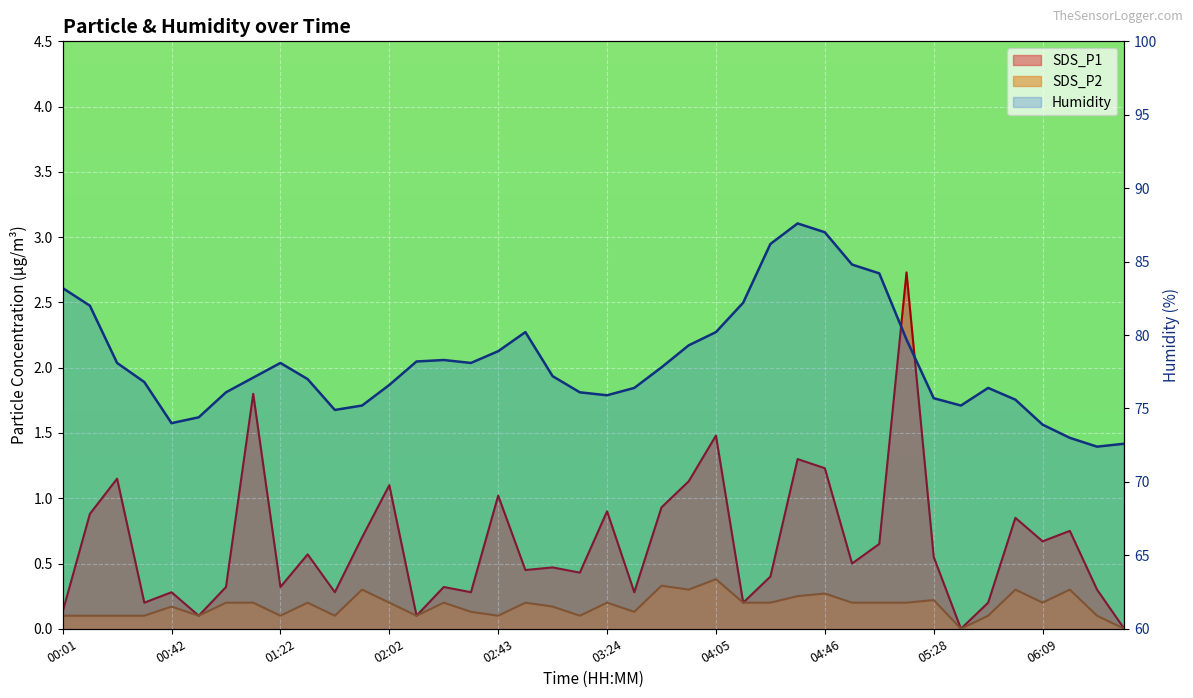

What is the label of the 40th point from the left?

06:40